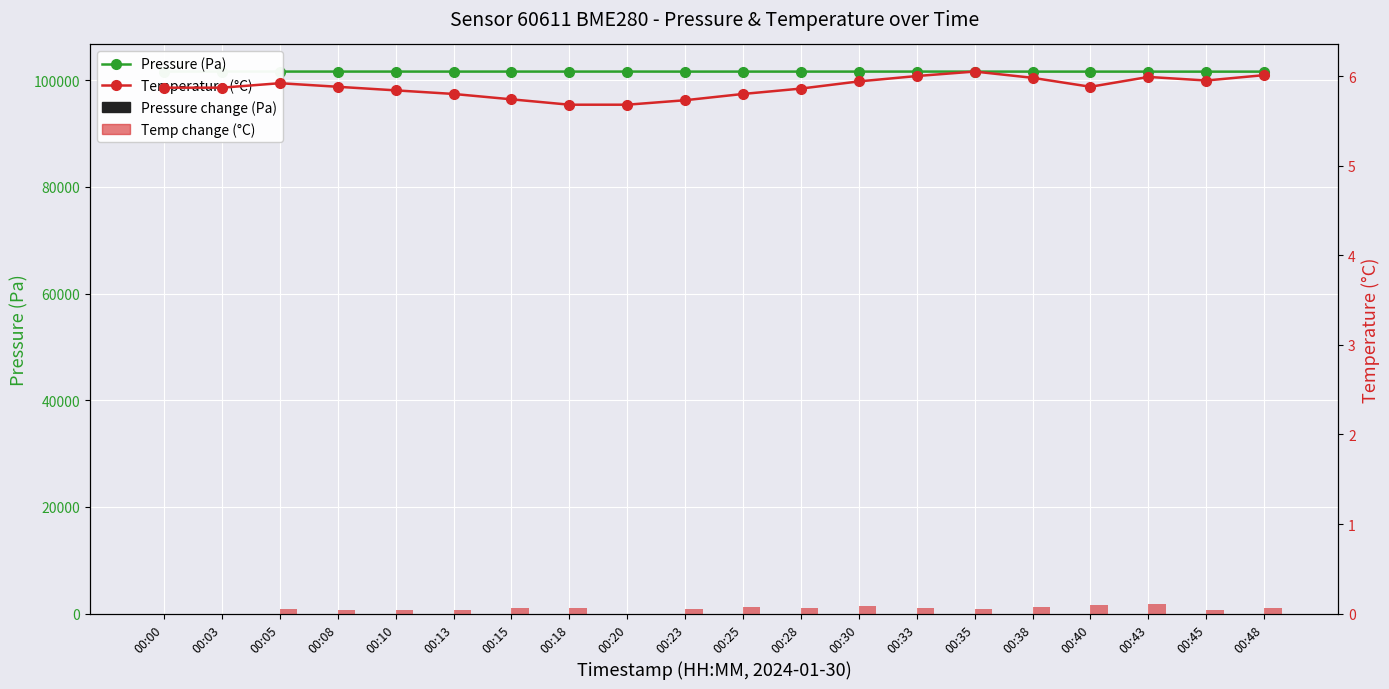

Reading right to left, transcribe all the data shown in this chart.

Pressure (Pa): 101628.4	101625.4	101630.0	101632.3	101632.2	101636.1	101637.8	101635.2	101634.4	101635.6	101633.9	101640.0	101636.8	101638.7	101635.4	101639.8	101638.6	101639.4	101641.3	101644.0
Pressure change (Pa): 3.0	4.6	2.3	0.1	3.9	1.8	2.7	0.7	1.1	1.7	6.1	3.2	1.9	3.3	4.4	1.2	0.8	1.9	2.7	0.0
Temperature (°C): 6.0	6.0	6.0	5.9	6.0	6.0	6.0	5.9	5.9	5.8	5.7	5.7	5.7	5.7	5.8	5.8	5.9	5.9	5.9	5.9
Temp change (°C): 0.1	0.0	0.1	0.1	0.1	0.0	0.1	0.1	0.1	0.1	0.1	0.0	0.1	0.1	0.0	0.0	0.0	0.0	0.0	0.0